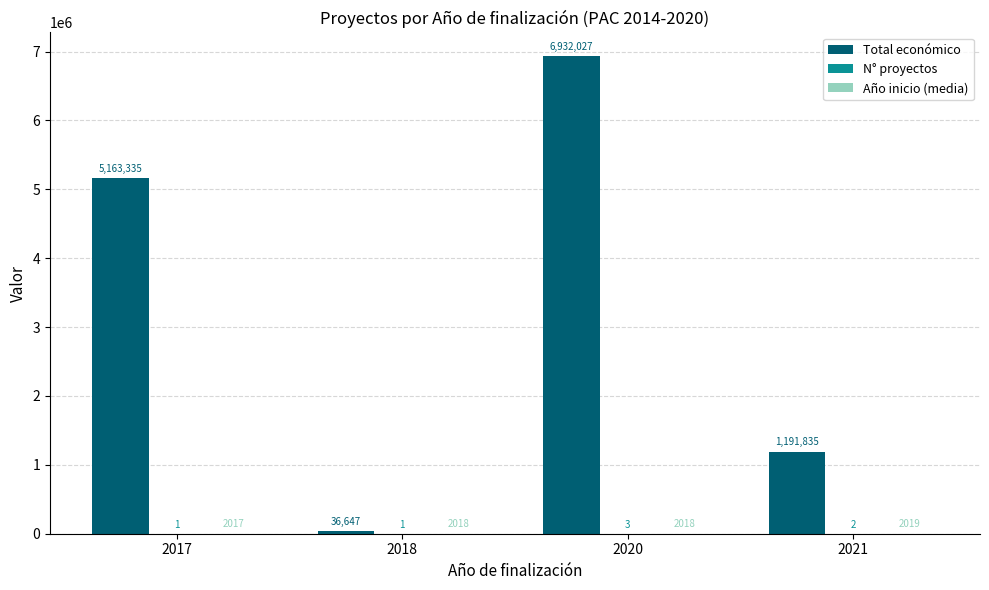

What is the total value across all series at 2018?

38666